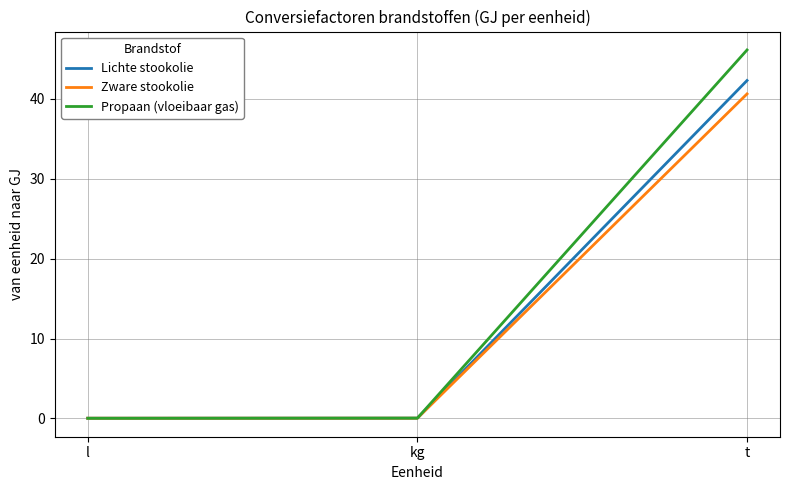

Is the value of Zware stookolie at kg greater than the value of Lichte stookolie at t?

No